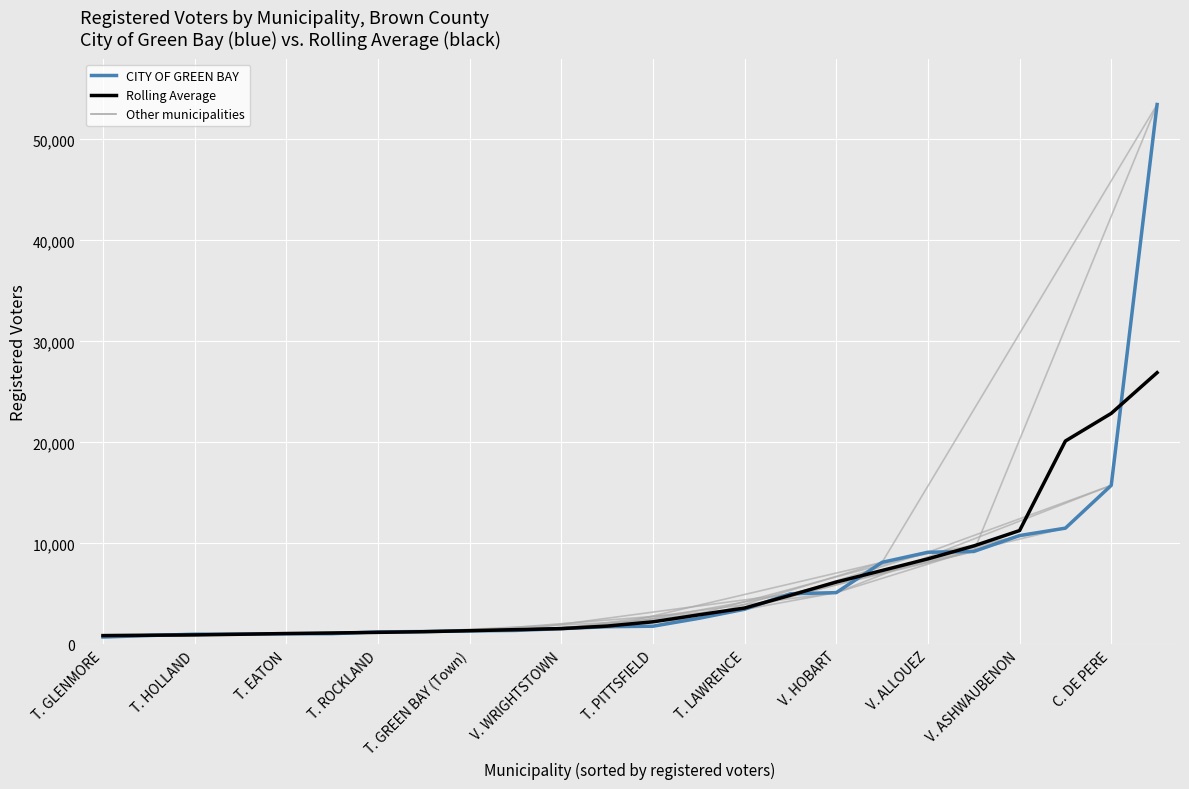

What is the difference between the second highest and second lowest values in the CITY OF GREEN BAY (blue) series?

14868.0